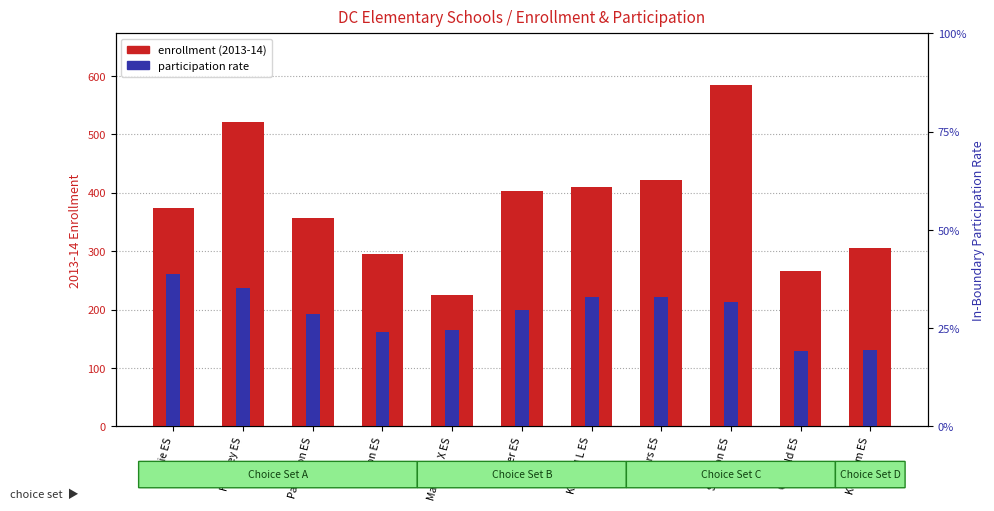

At how many categories does at least one series exceed 362?

6